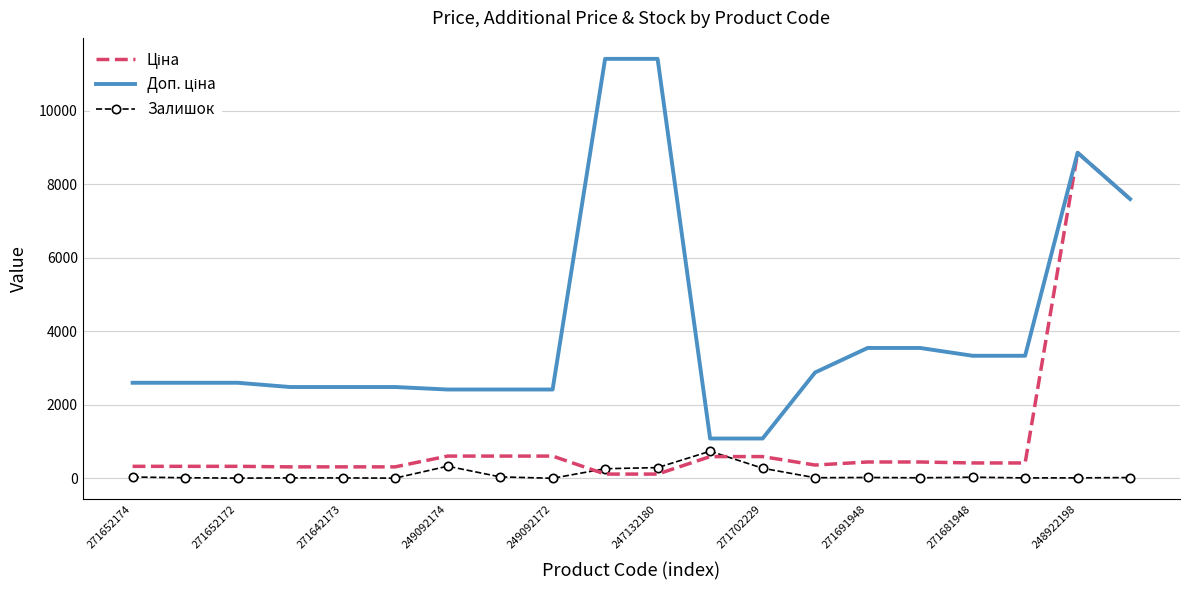

What is the maximum value shown in the chart?

11410.0